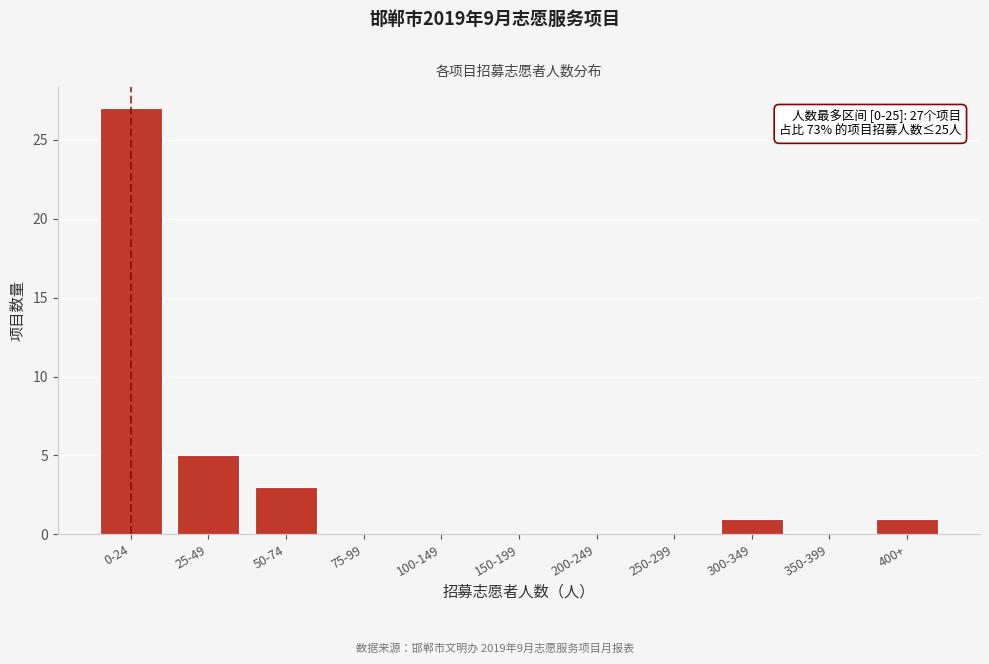

Reading right to left, list all the values displayed in this chart.

400+=1	350-399=0	300-349=1	250-299=0	200-249=0	150-199=0	100-149=0	75-99=0	50-74=3	25-49=5	0-24=27